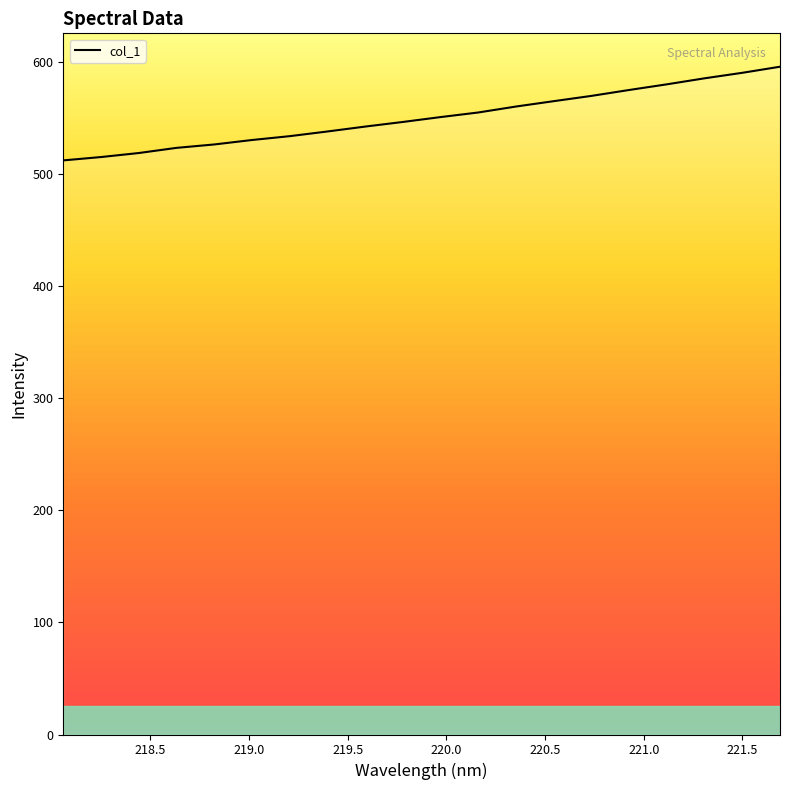

What is the maximum value shown in the chart?

595.8